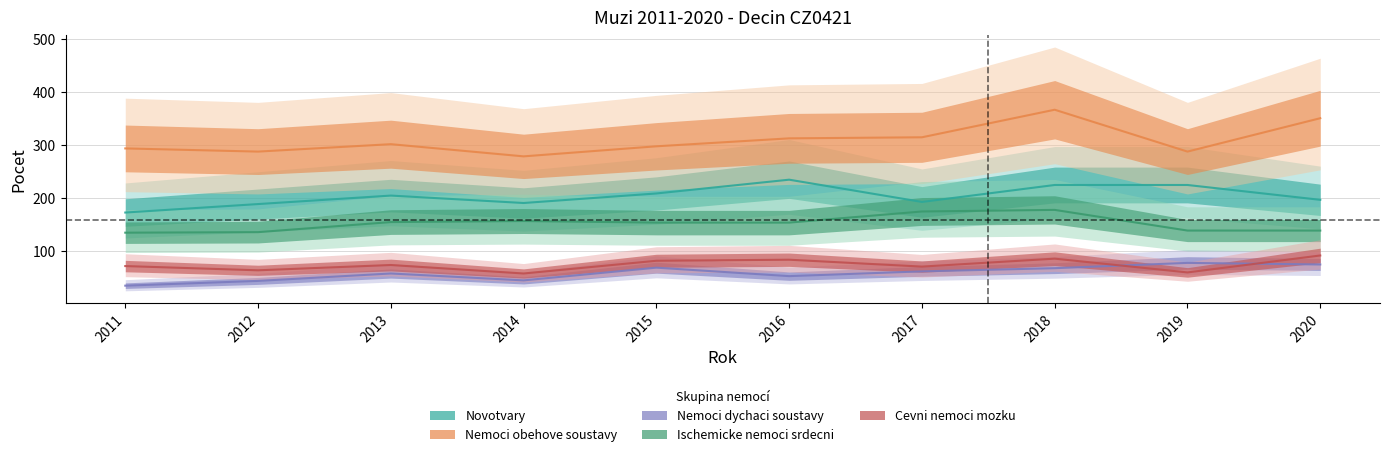

What value does the Novotvary series have at 2016, to the nearest 10?

240